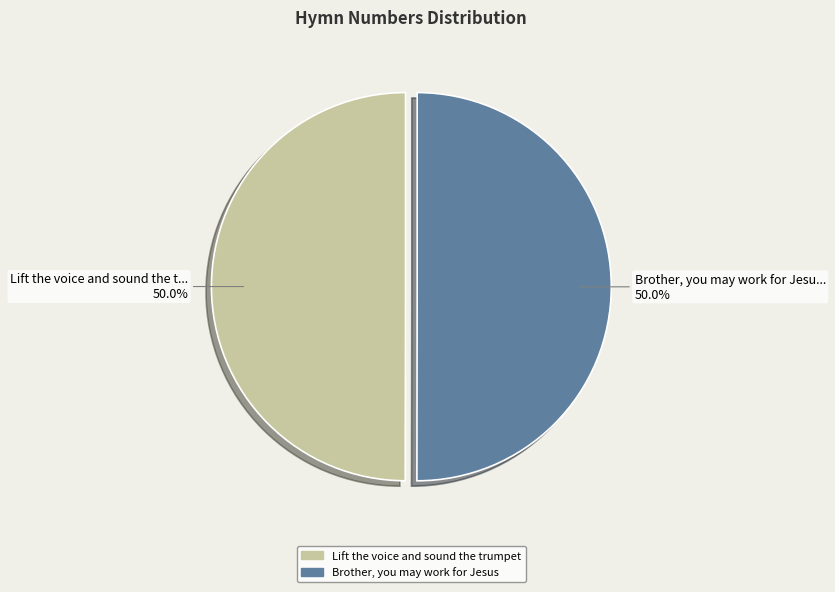

The Brother, you may work for Jesus slice represents 61% of the pie. True or false?

False